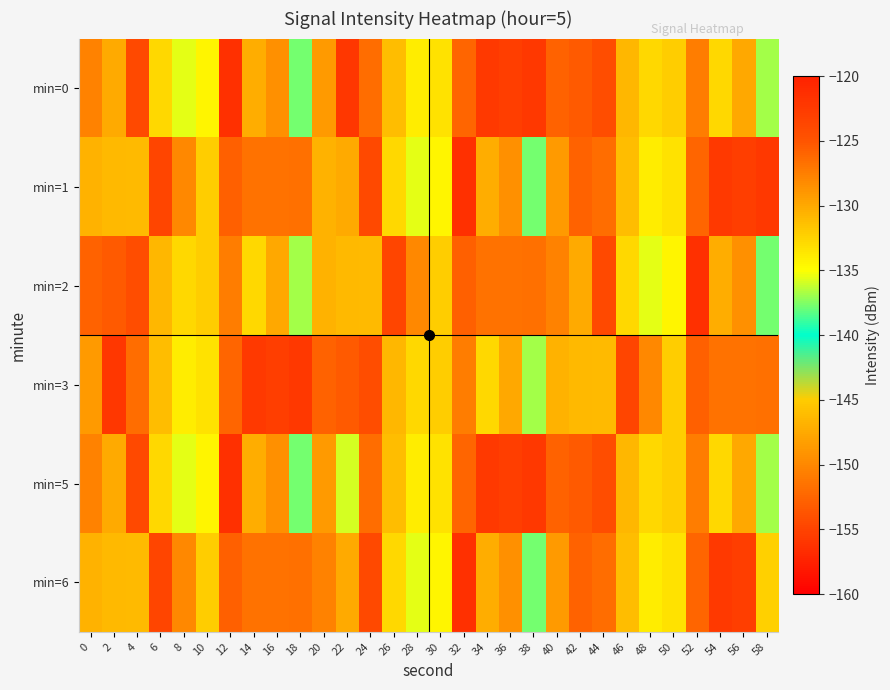

Between 28 and 14, which is larger?

14